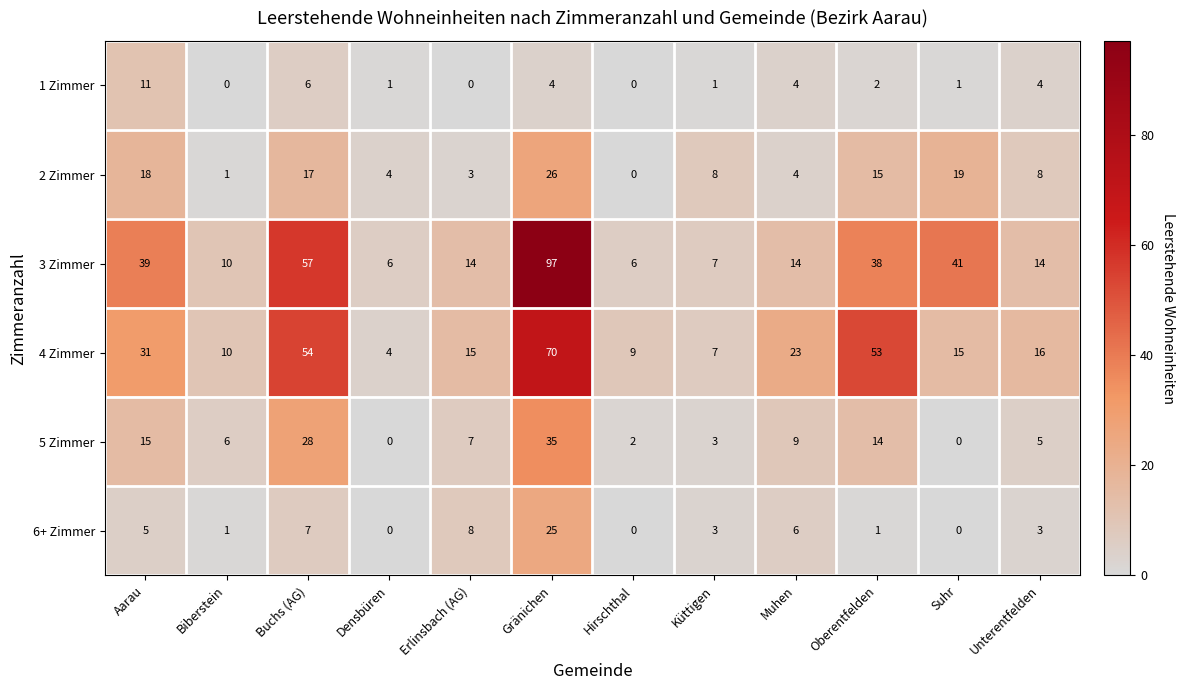

What is the difference between the highest and lowest values at Densbüren?

6